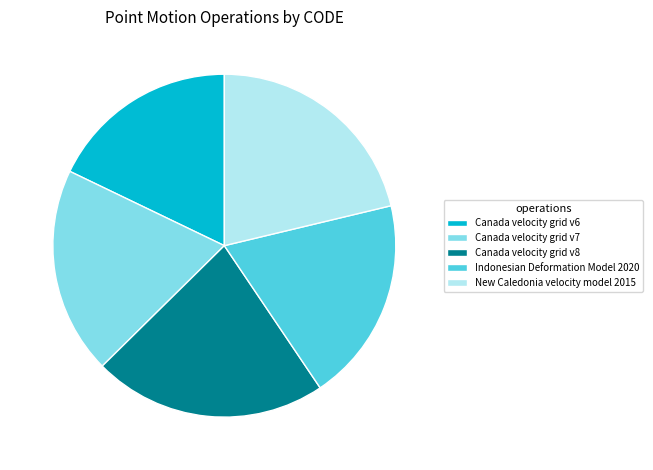

Is Canada velocity grid v7 the majority of the pie?

No